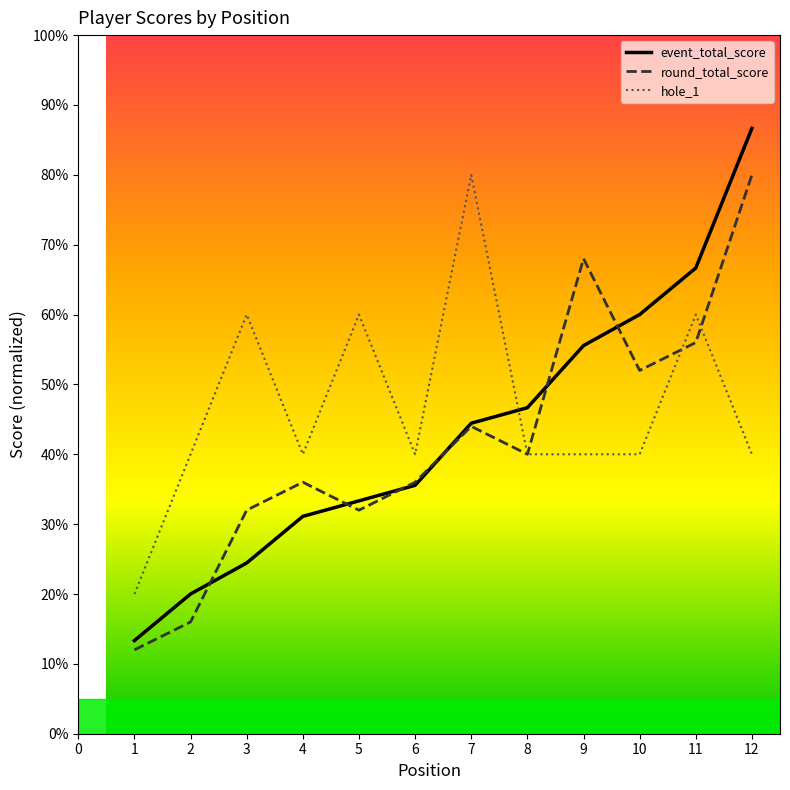

What is the sum of the event_total_score values at 3 and 4?

55.6